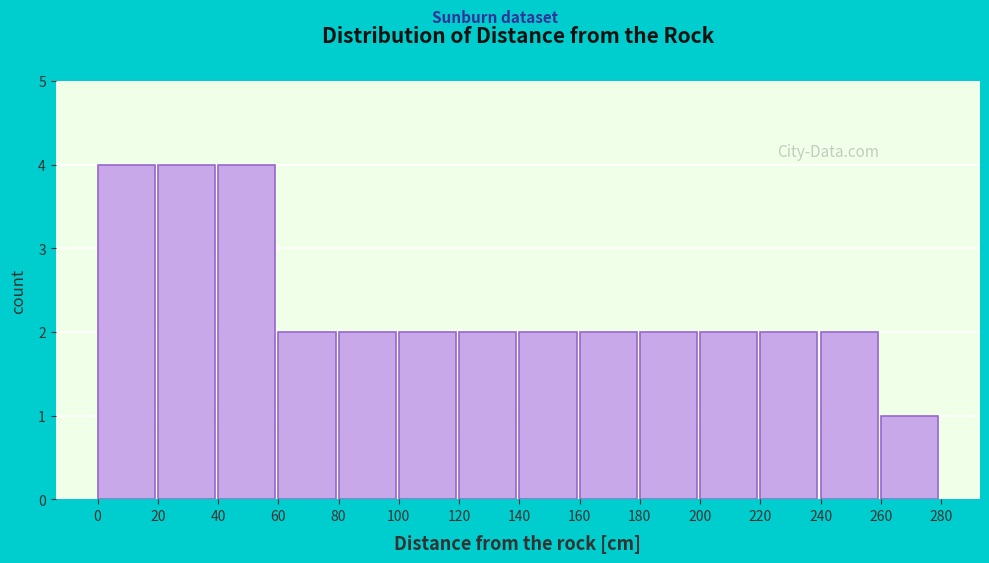

How tall is the bar that spans 0 to 20 on the x-axis? The values are not printed on the chart, so give them approximately, as read against the axis.

4